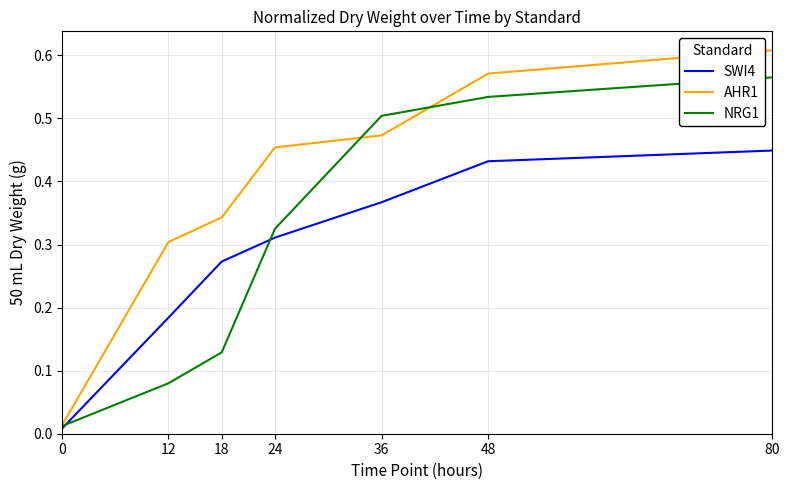

Between 18 and 24, which series saw the biggest shift?

NRG1